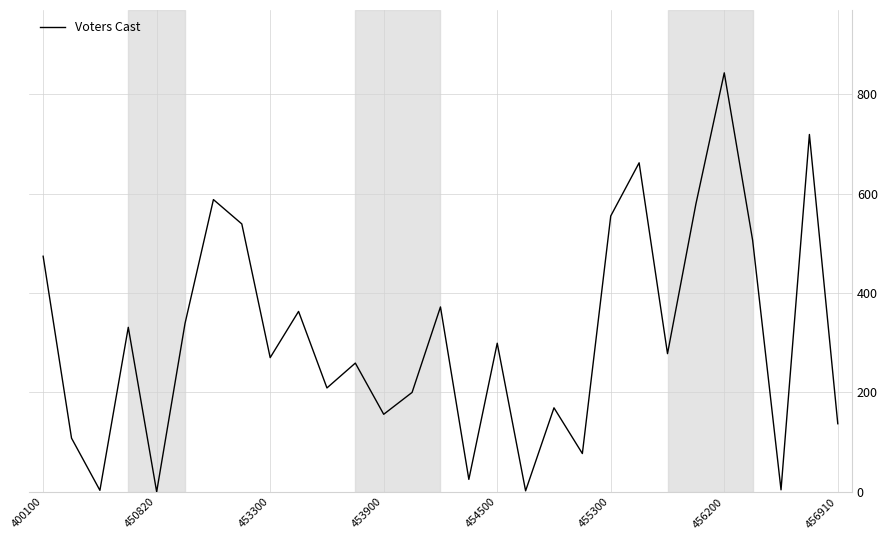

Does the chart have visible grid lines?

Yes